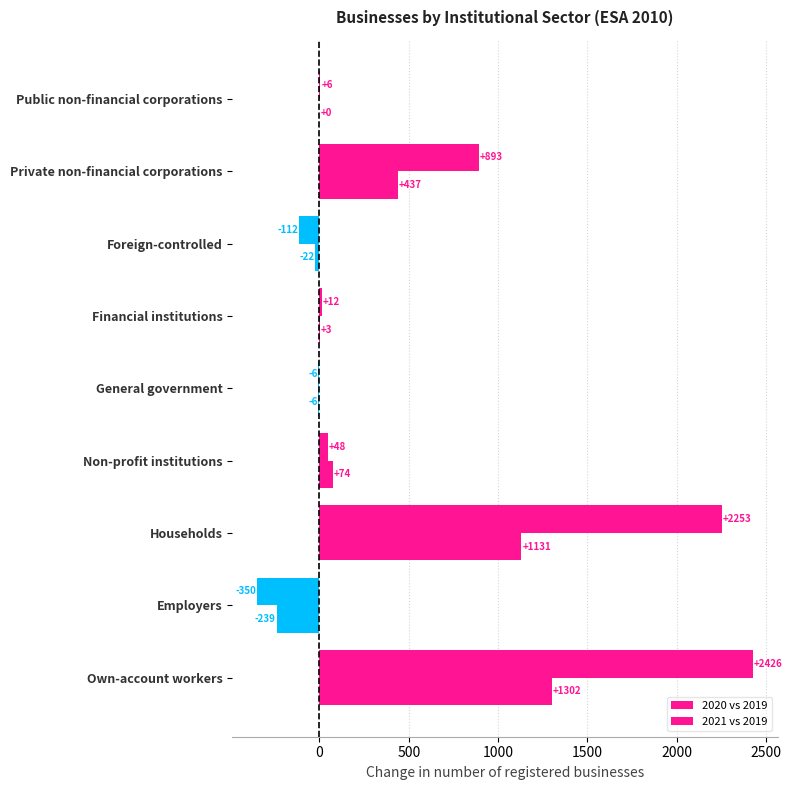

How many series are shown in this chart?

2